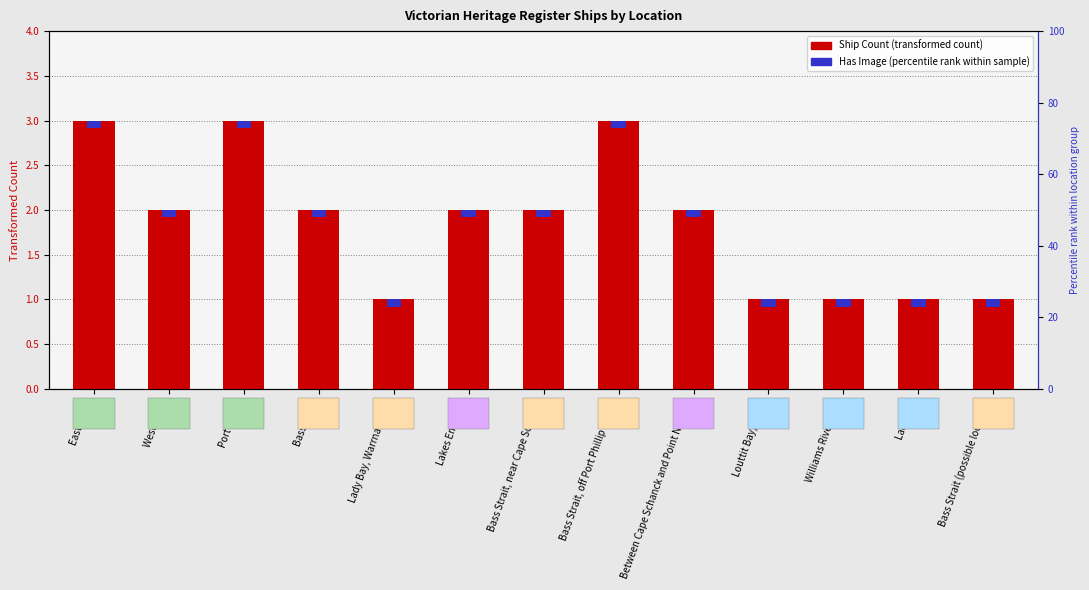

Reading left to right, transcribe all the data shown in this chart.

3	2	3	2	1	2	2	3	2	1	1	1	1